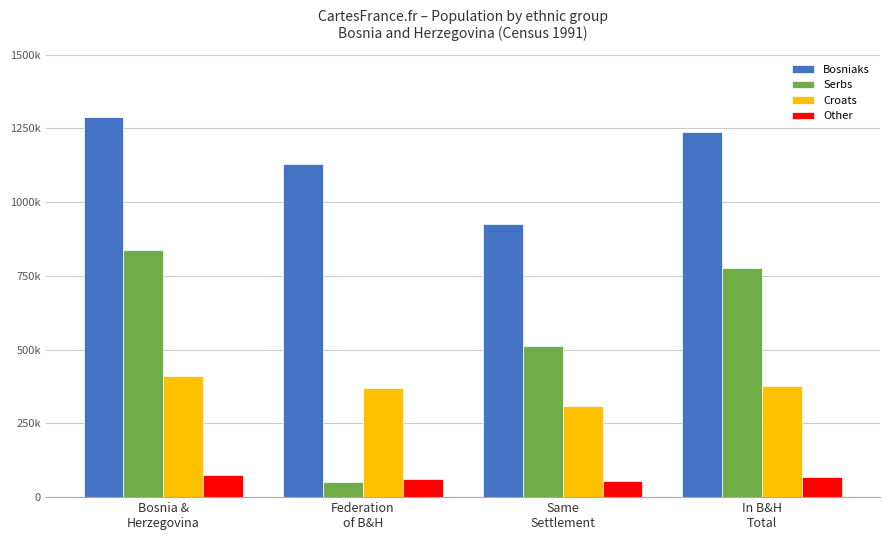

Reading left to right, transcribe all the data shown in this chart.

Bosniaks: 1289786	1130319	927525	1237804
Serbs: 838326	50795	513977	776414
Croats: 410449	370769	307541	377784
Other: 74739	61165	56338	67780